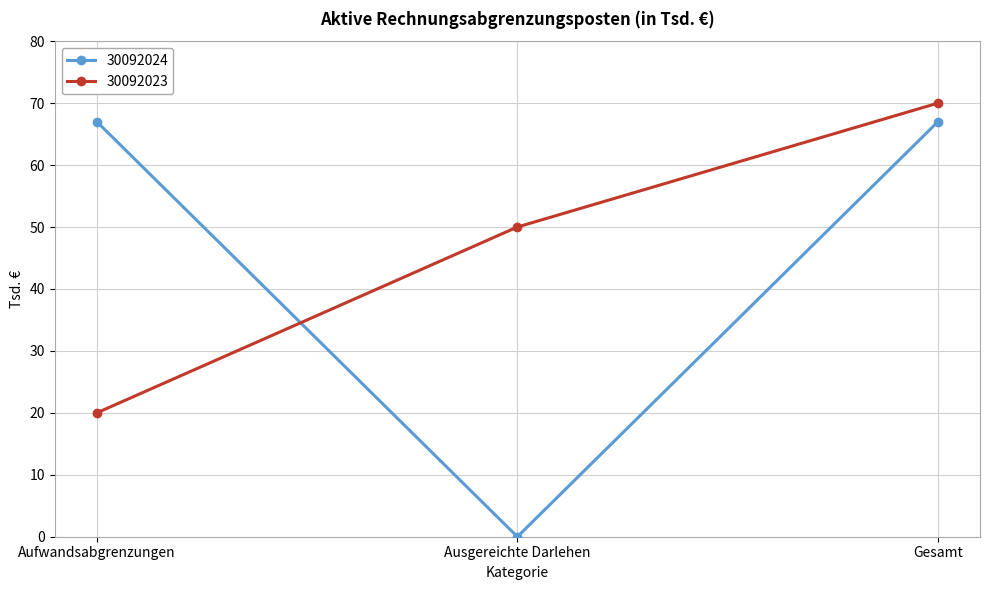

How many data points in 30092023 are less than 50?

1